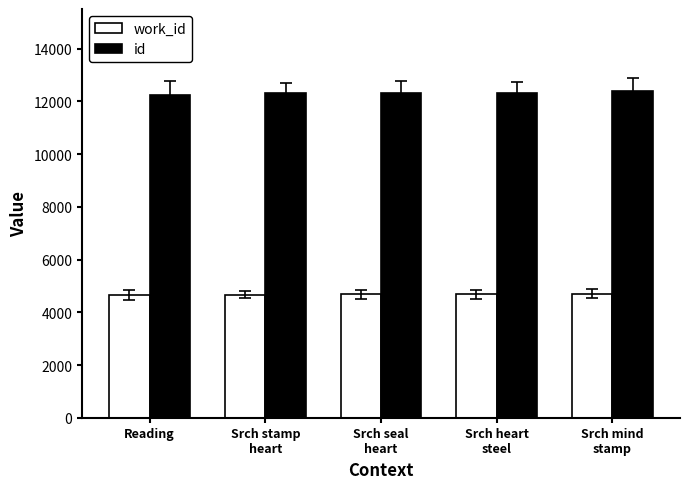

What is the greatest value displayed?

12406